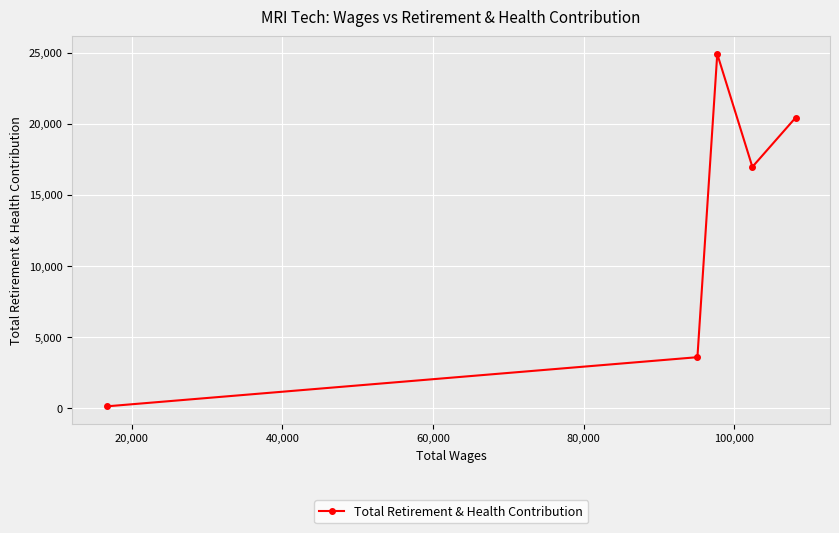

What is the average value?

13201